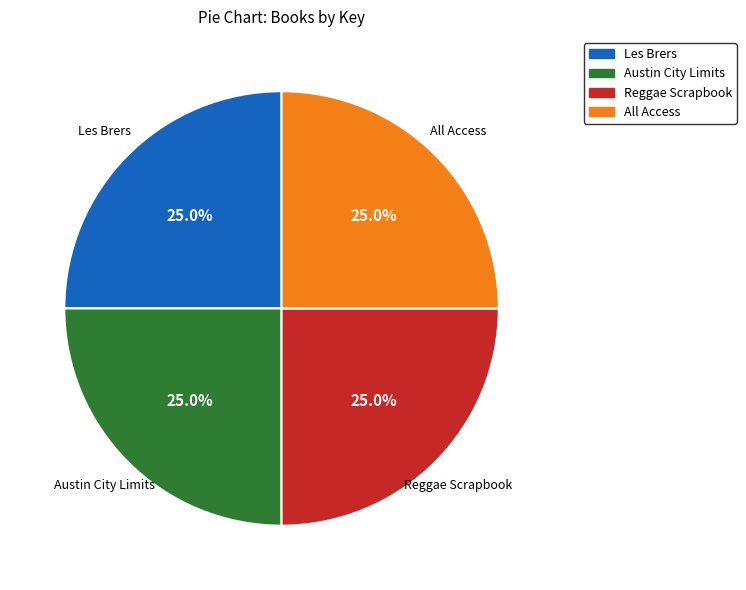

Is it true that Austin City Limits is 19% of the pie?

False